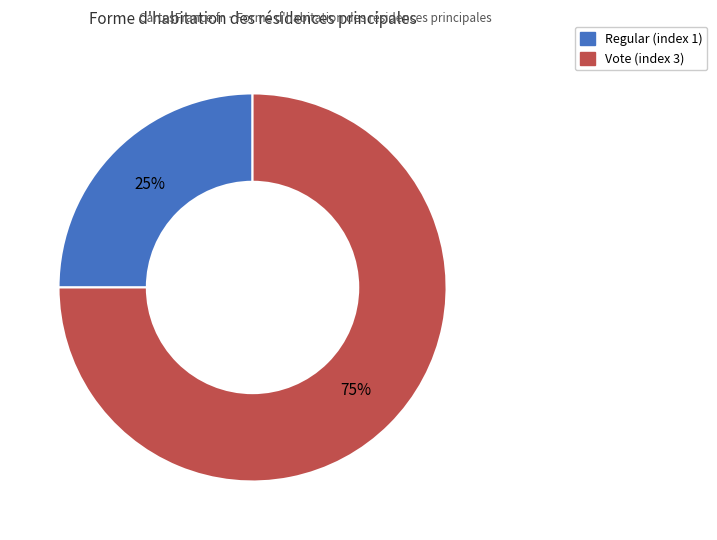

The Vote (index 3) slice represents 75% of the pie. True or false?

True